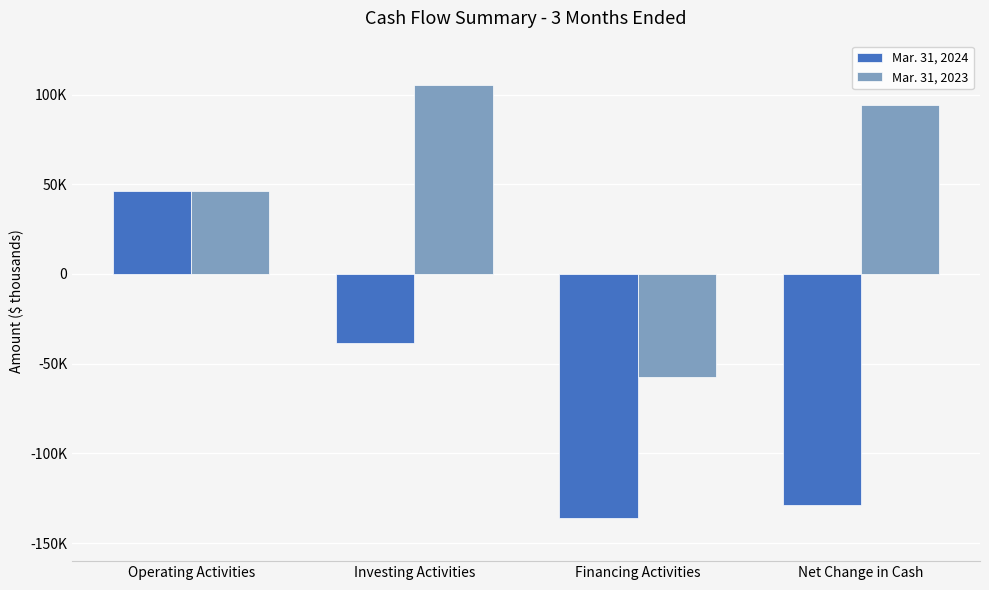

Does the chart contain any negative values?

Yes